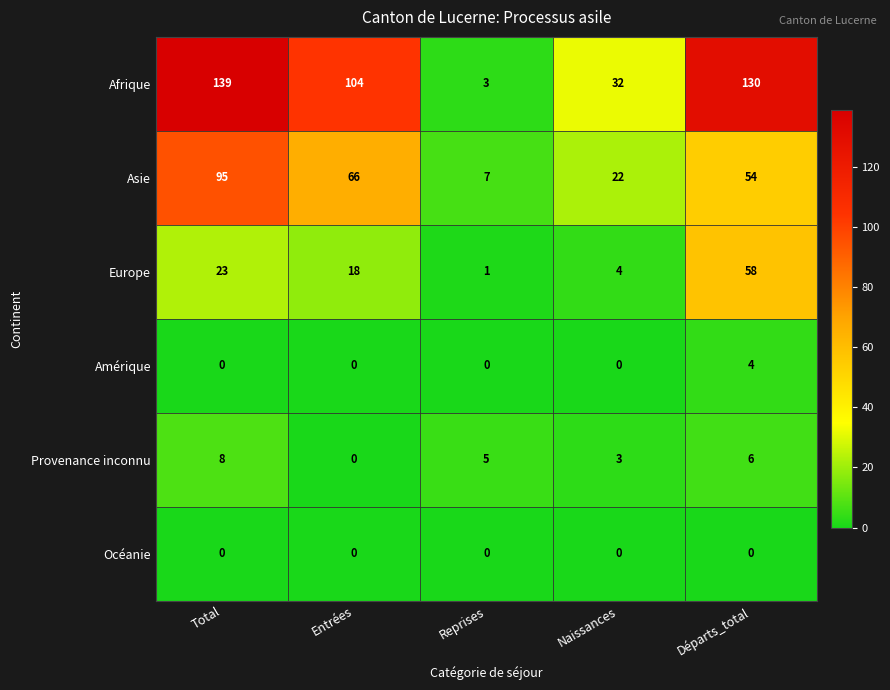

Which series has the largest range (max minus min)?

Afrique